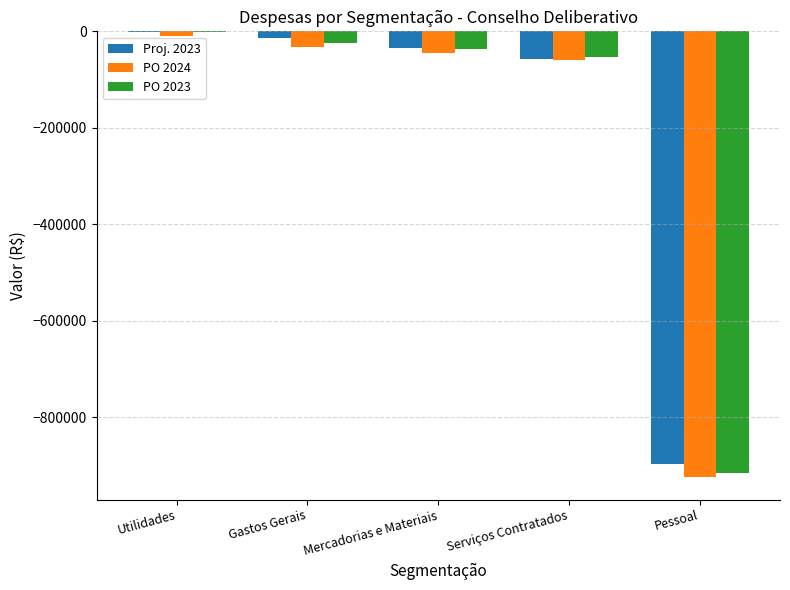

Which series has the largest range (max minus min)?

PO 2023